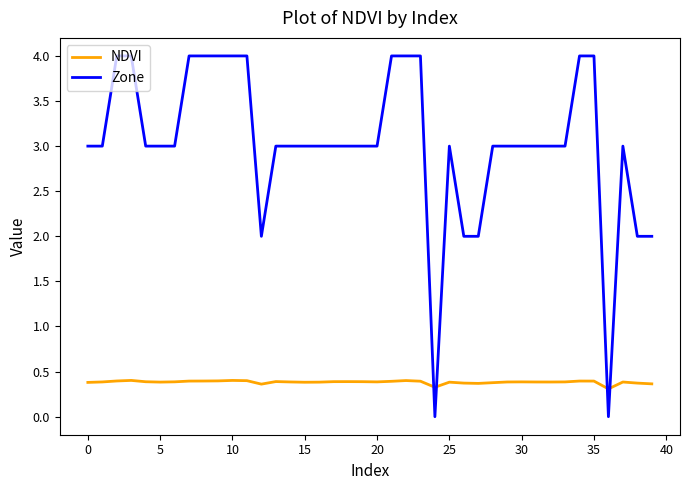

Which series has the widest spread of values?

Zone